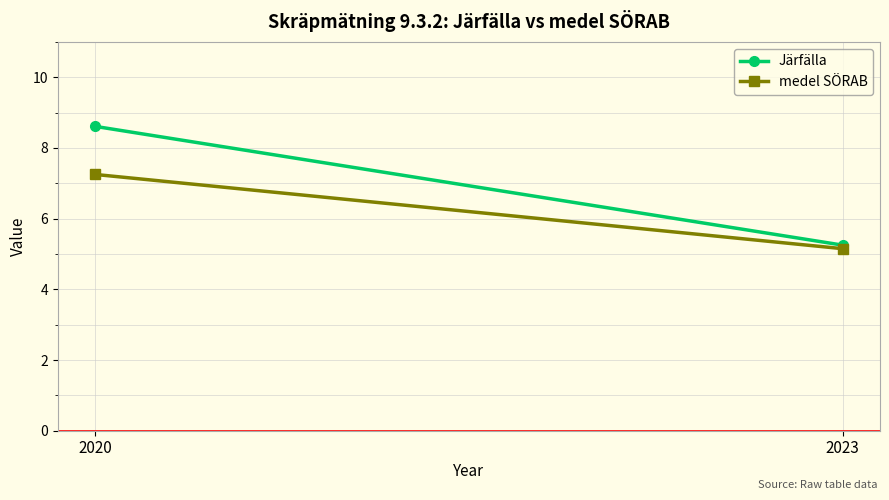

What is the minimum value shown in the chart?

5.2